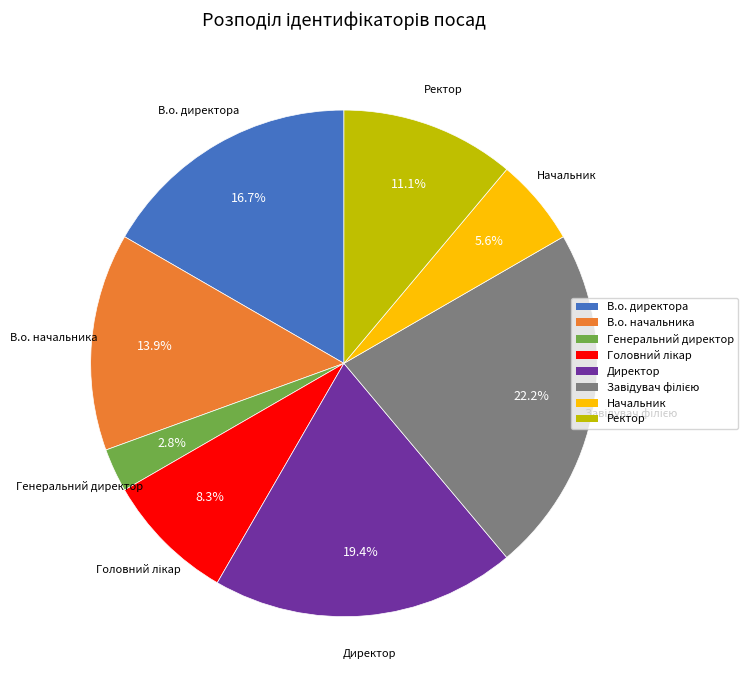

Count the number of slices in the pie.

8